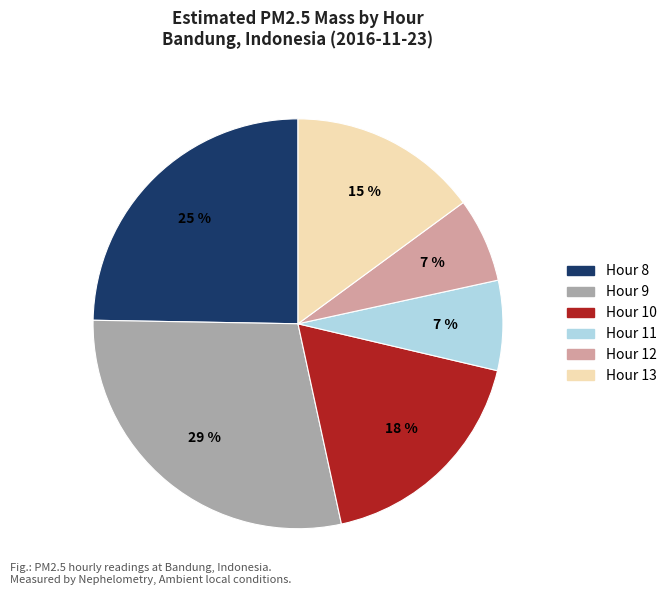

What percentage is the Hour 9 slice, to the nearest percent?

29%